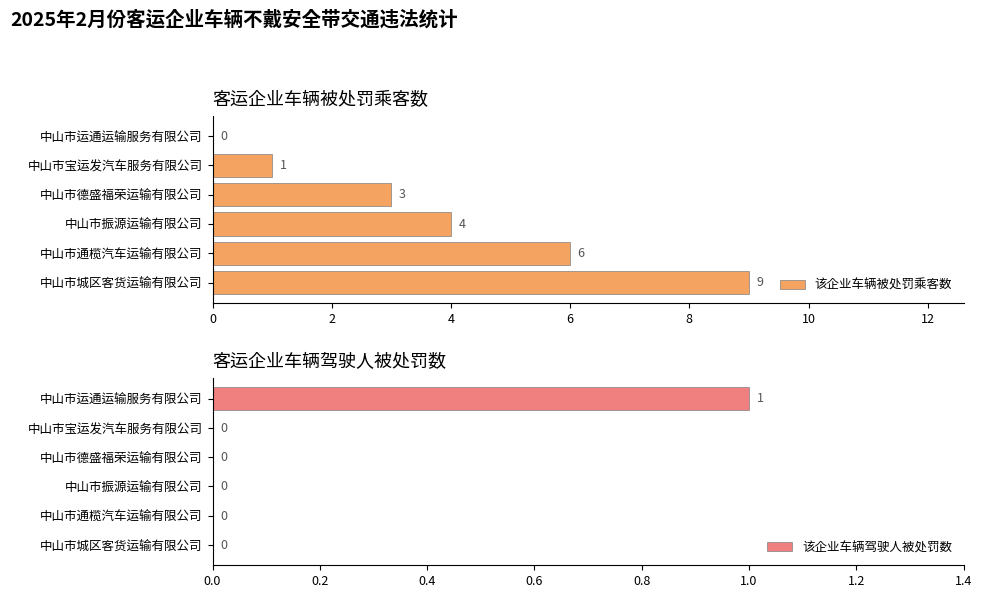

The value of 该企业车辆被处罚乘客数 at 中山市德盛福荣运输有限公司 is 3. True or false?

True